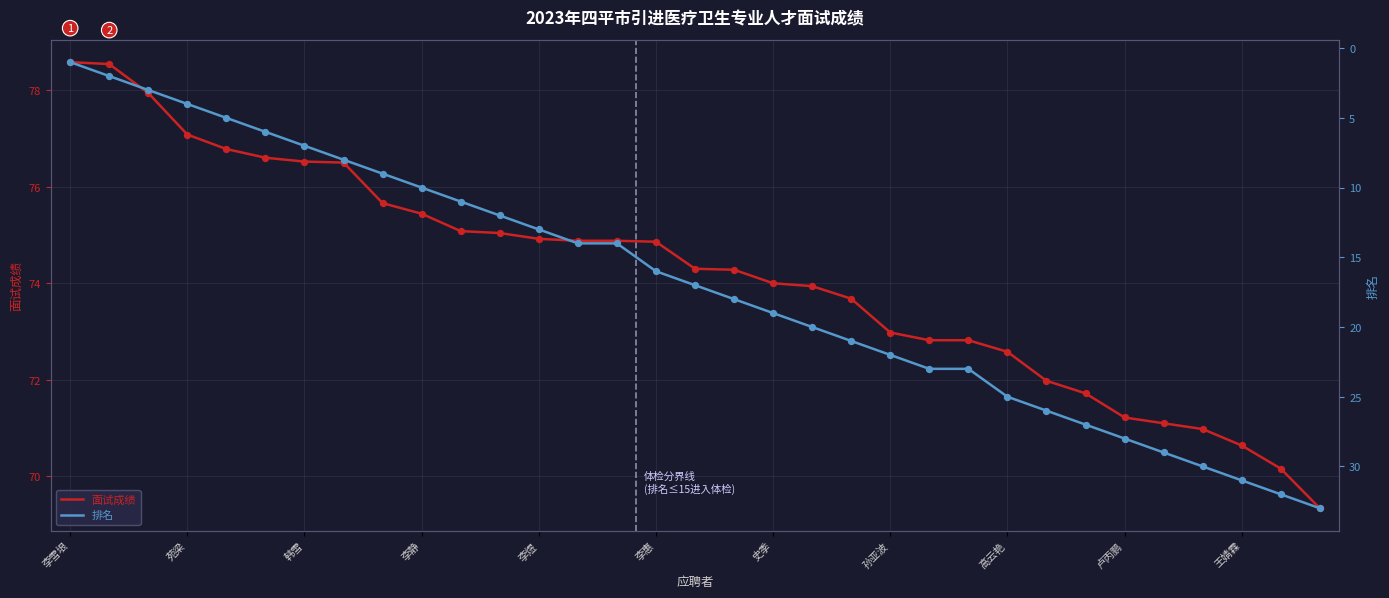

Which series has the largest total across all categories?

面试成绩